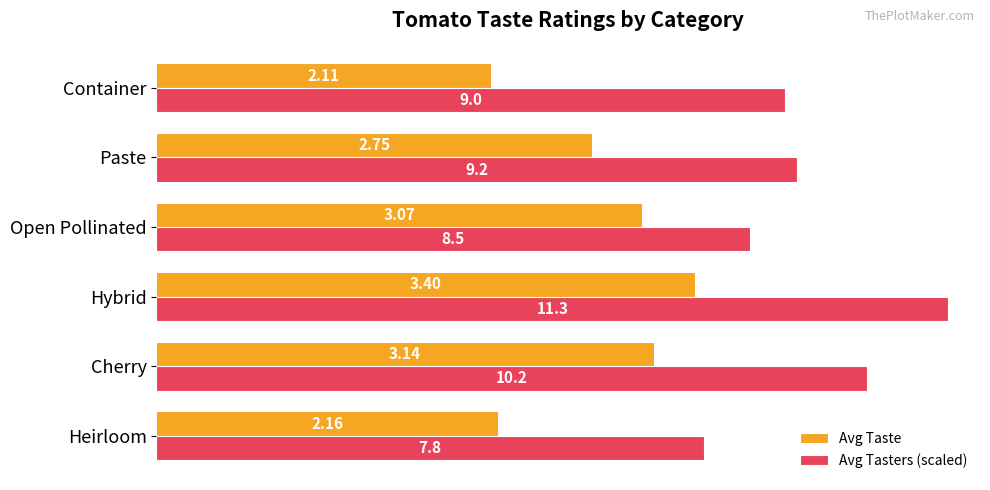

What is the sum of all Avg Taste values?

16.6